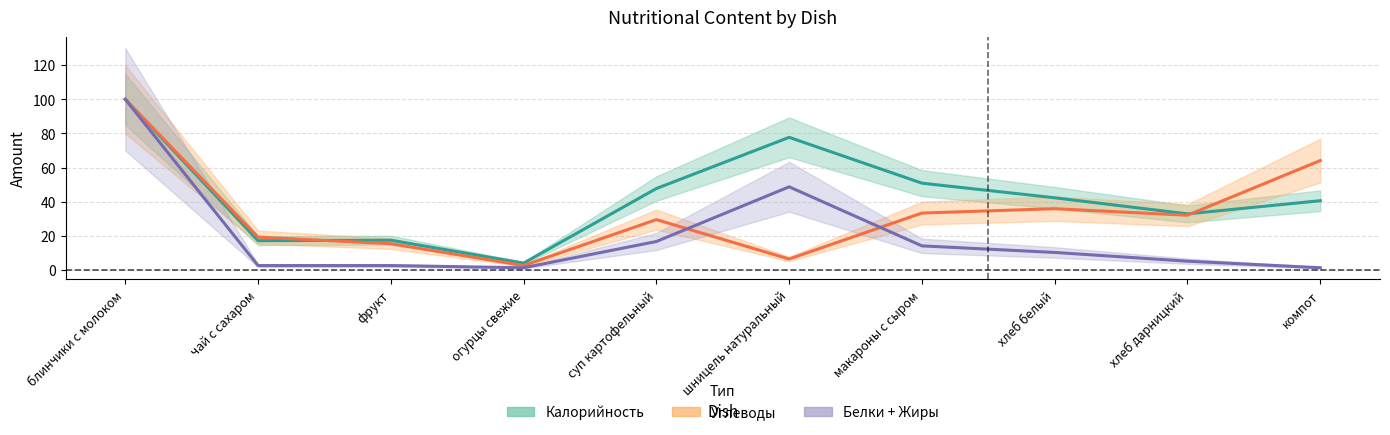

At which label does Калорийность reach its minimum?

огурцы свежие